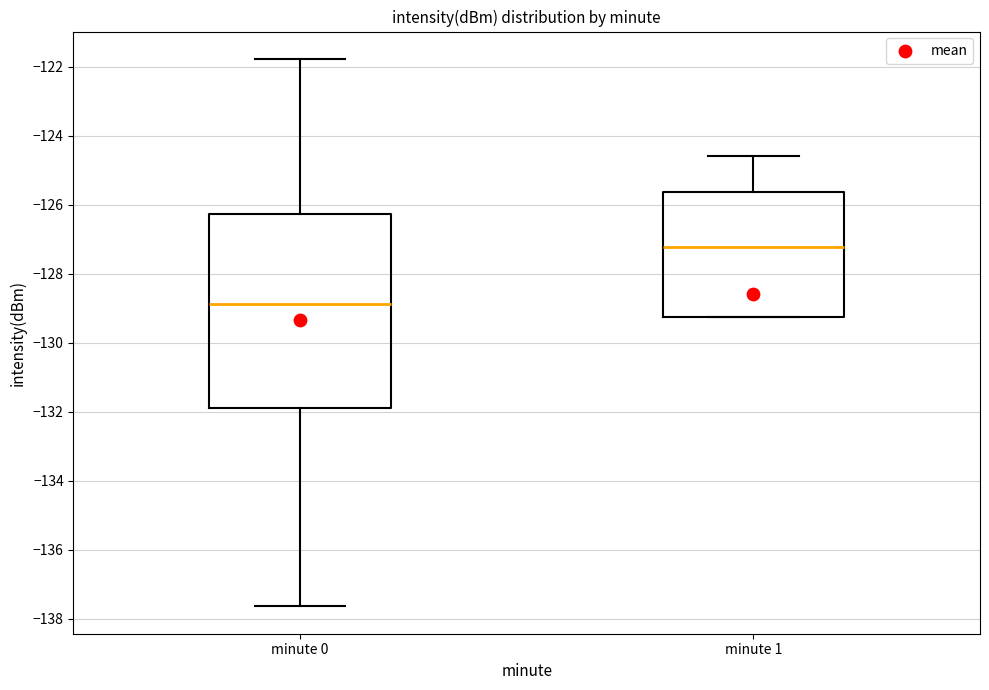

Where does the upper whisker of the box for minute 0 end on the y-axis? The values are not printed on the chart, so give them approximately, as read against the axis.

-121.8